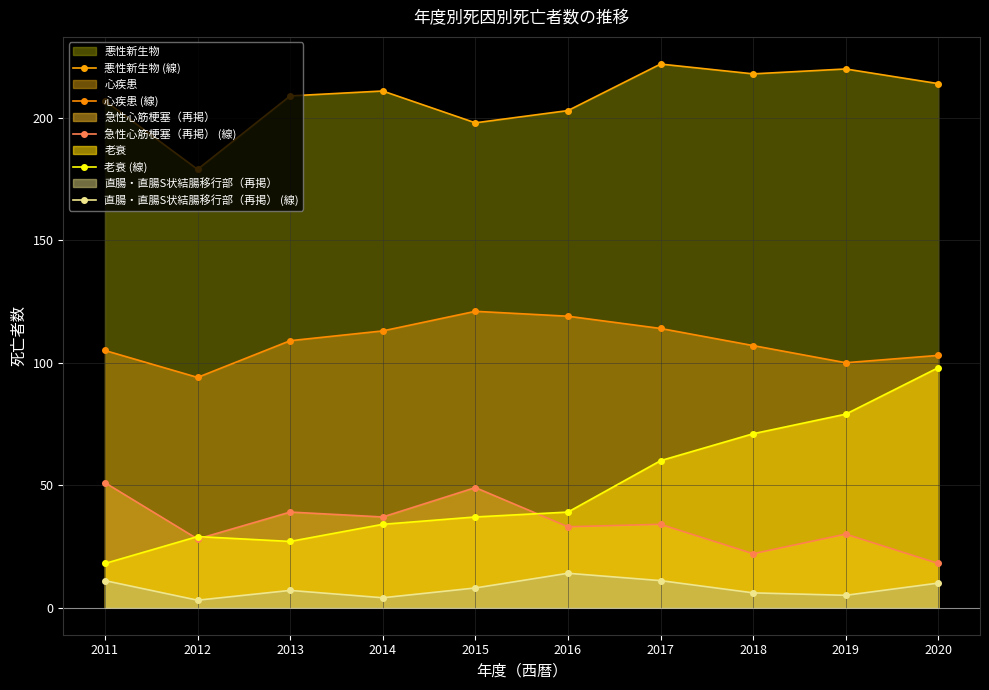

Reading left to right, extract all data points from this chart.

悪性新生物 (線): 207	179	209	211	198	203	222	218	220	214
心疾患 (線): 105	94	109	113	121	119	114	107	100	103
急性心筋梗塞（再掲） (線): 51	28	39	37	49	33	34	22	30	18
老衰 (線): 18	29	27	34	37	39	60	71	79	98
直腸・直腸S状結腸移行部（再掲） (線): 11	3	7	4	8	14	11	6	5	10